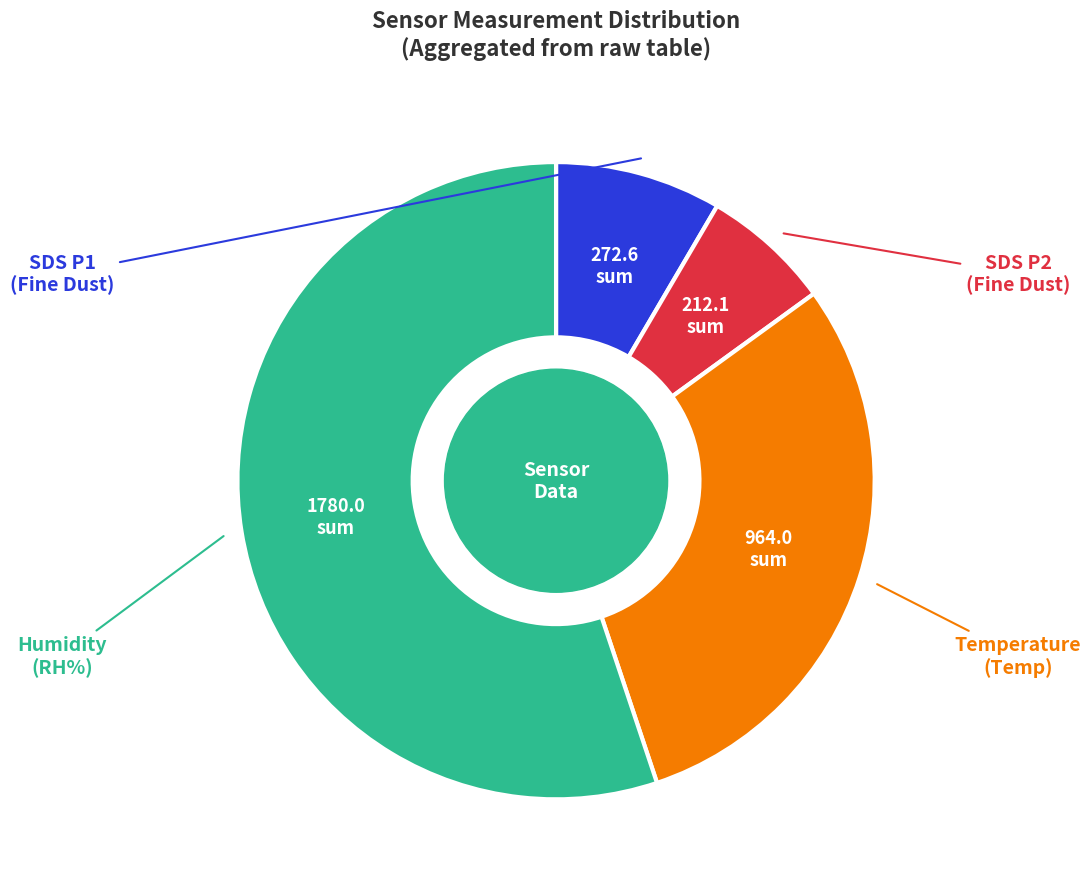

How many segments does this pie chart have?

4